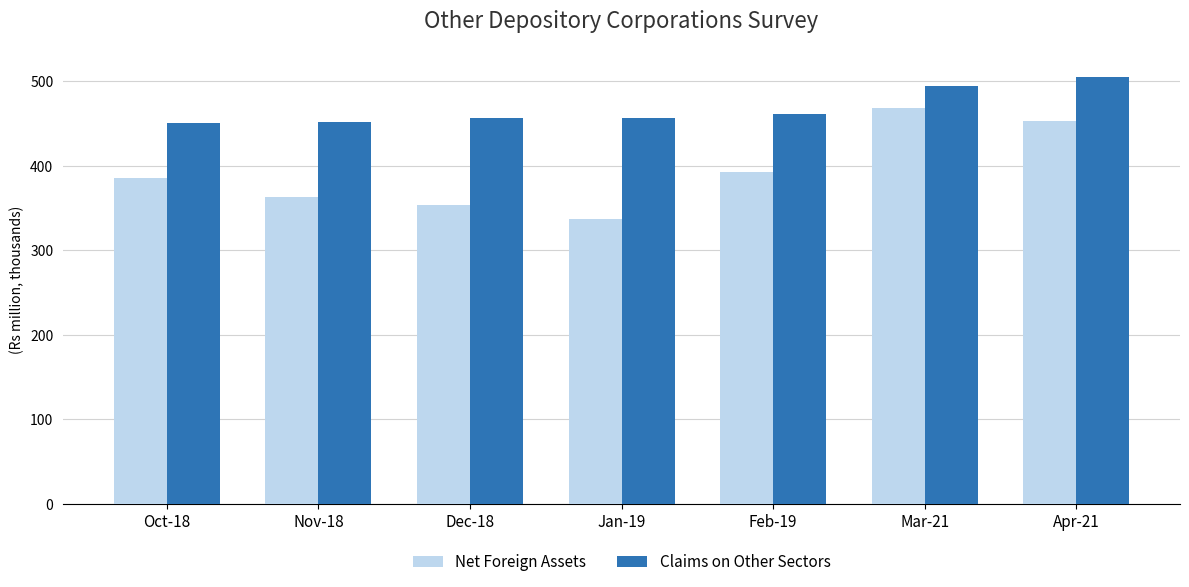

What is the smallest value displayed?

336891.6